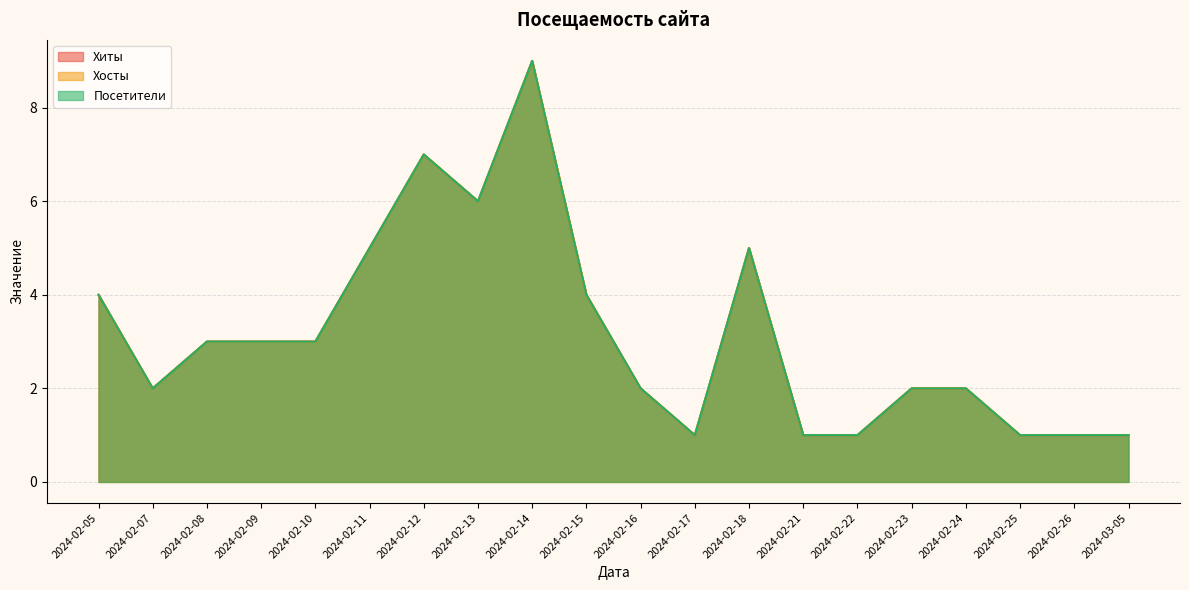

At how many categories does at least one series exceed 6?

2